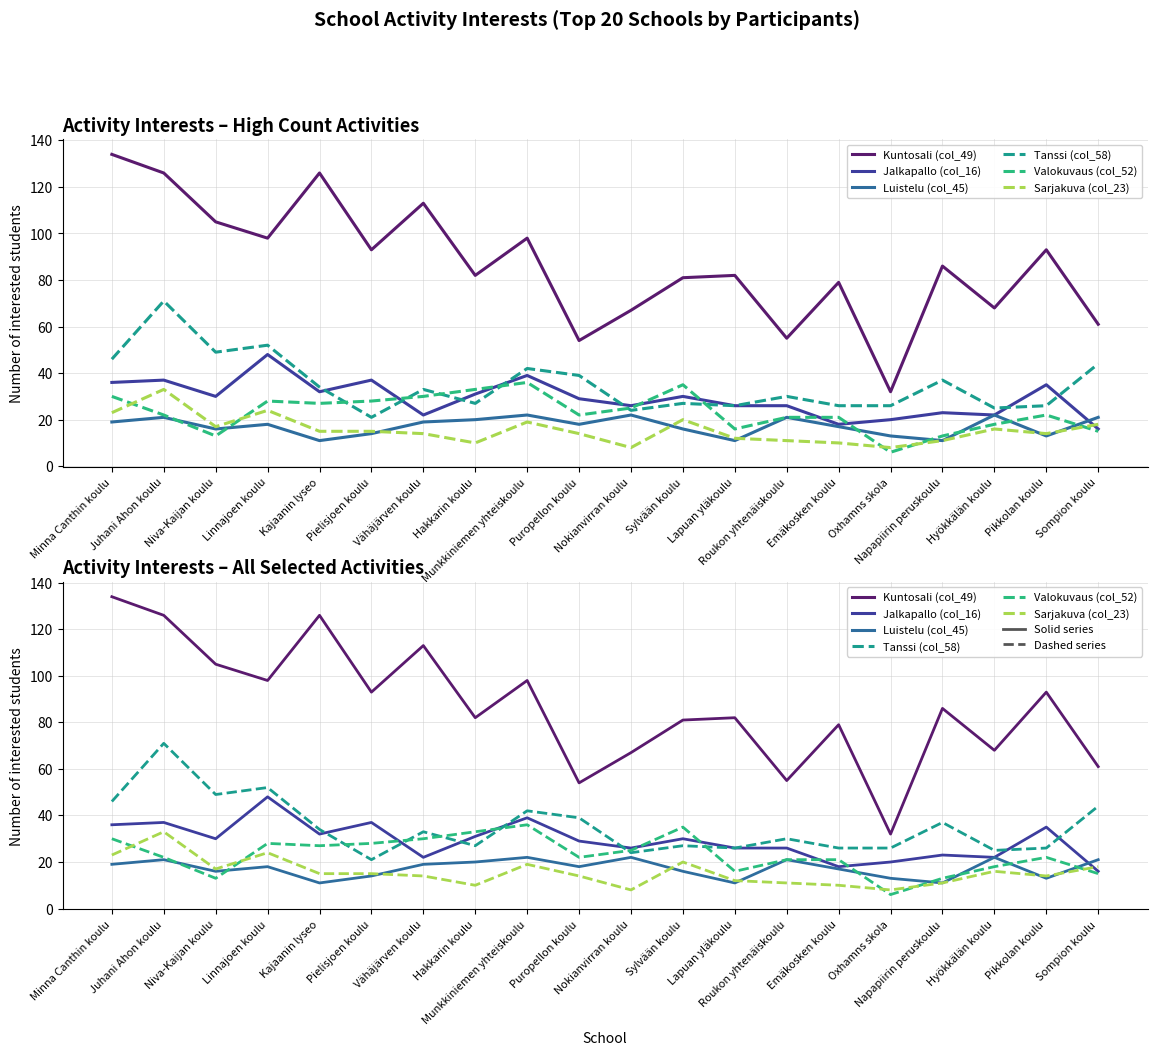

Does the chart display data point markers on the line(s)?

No